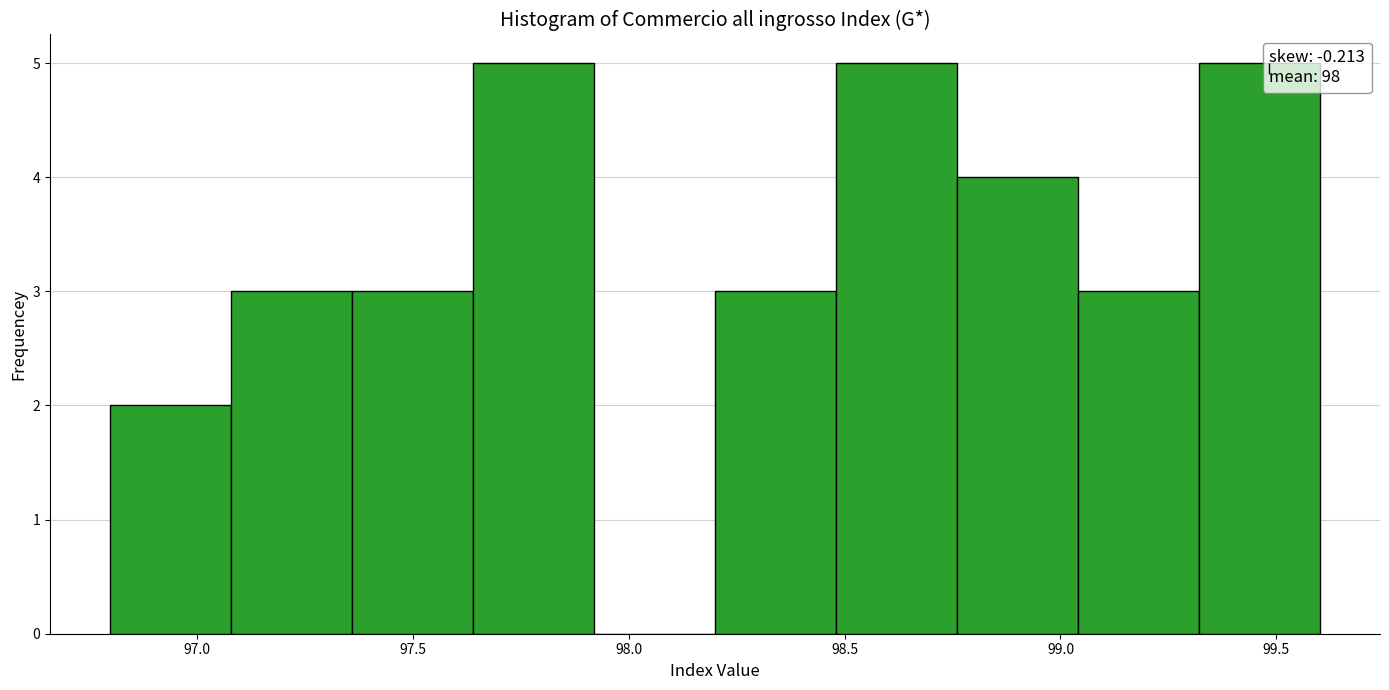

Reading left to right, list every bar in this chart as the range it spans on the x-axis followed by its height. Neither the bar edges nor the heights are printed on the chart, so give them approximately, as read against the axes.

96.80 to 97.08: 2
97.08 to 97.36: 3
97.36 to 97.64: 3
97.64 to 97.92: 5
97.92 to 98.20: 0
98.20 to 98.48: 3
98.48 to 98.76: 5
98.76 to 99.04: 4
99.04 to 99.32: 3
99.32 to 99.60: 5